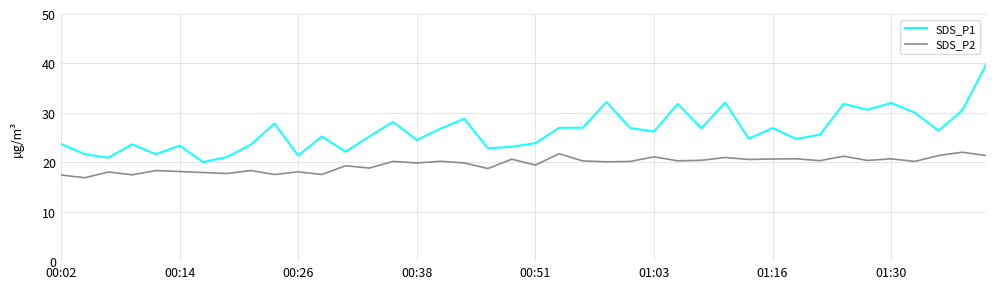

Which series has the largest range (max minus min)?

SDS_P1